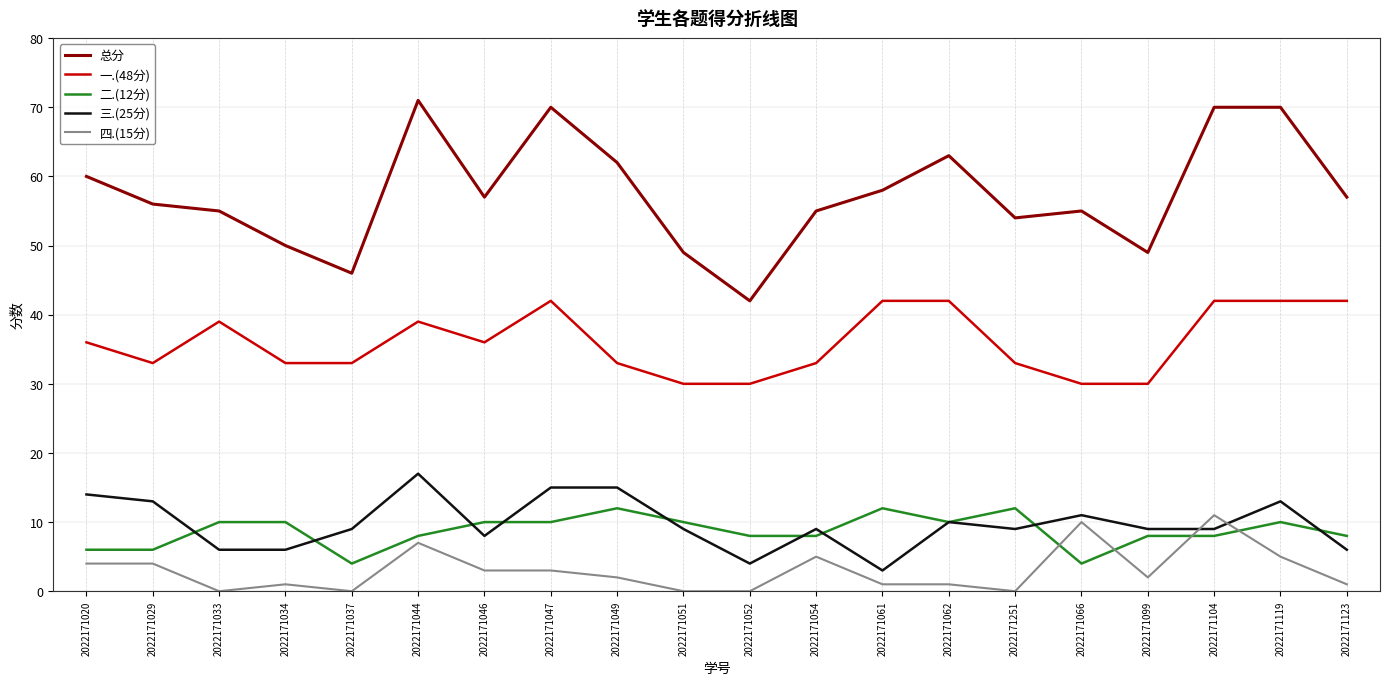

Which series has the largest total across all categories?

总分